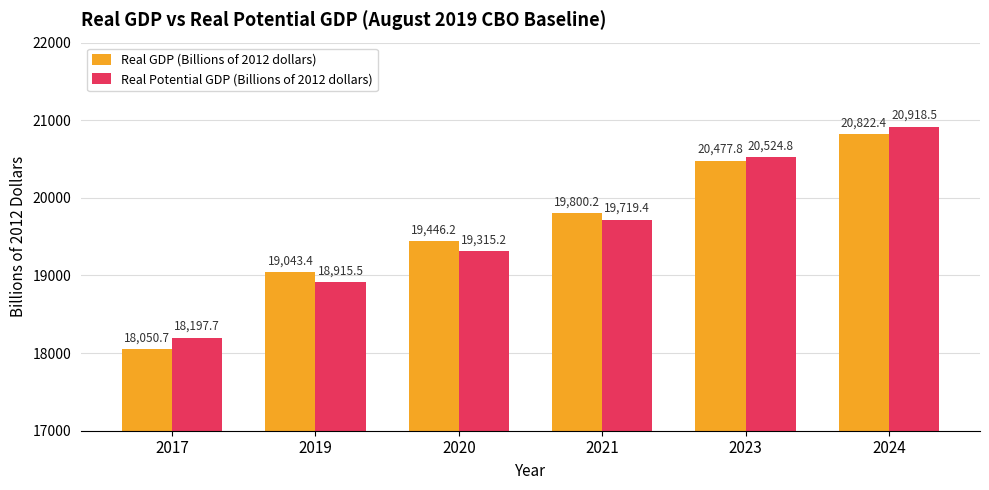

What is the value of the Real GDP (Billions of 2012 dollars) bar at the 6th from the left?

20822.4